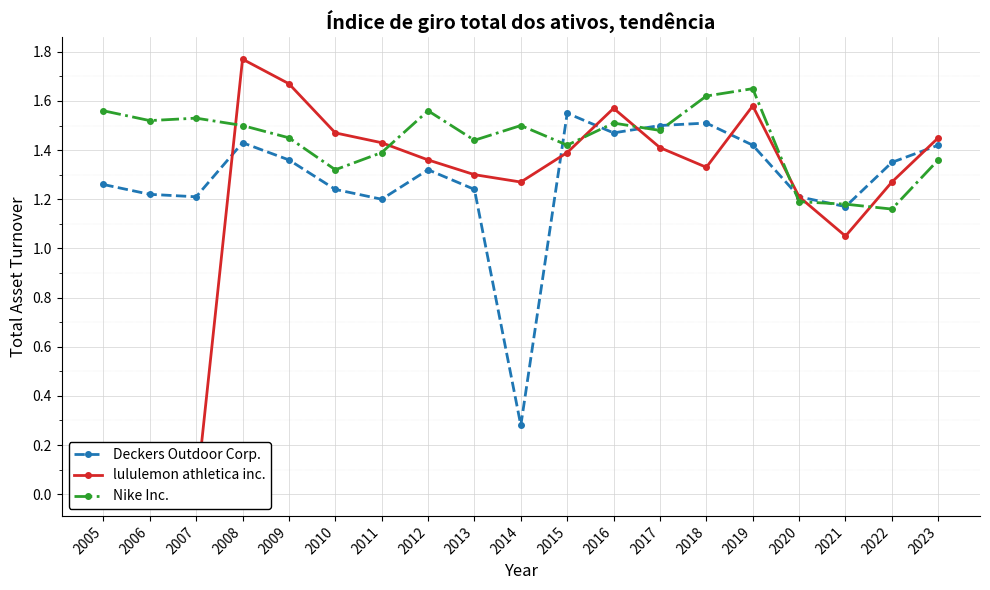

Count the Deckers Outdoor Corp. values in the range 1 to 2.

18